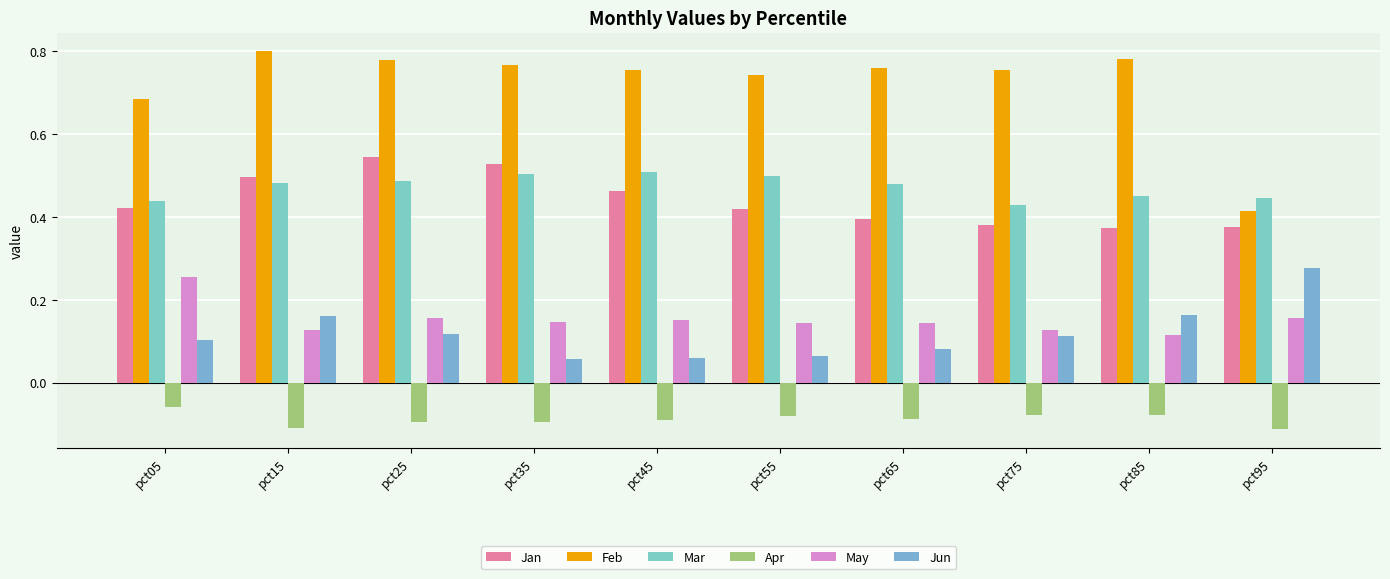

Which series has the widest spread of values?

Feb